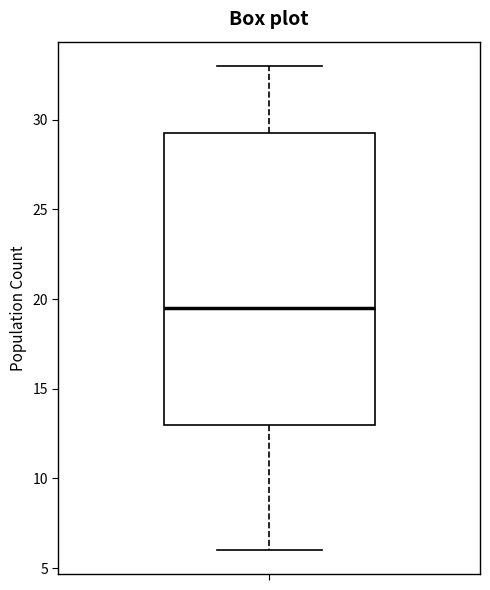

Where does the median line of the box sit on the y-axis? The values are not printed on the chart, so give them approximately, as read against the axis.

19.5